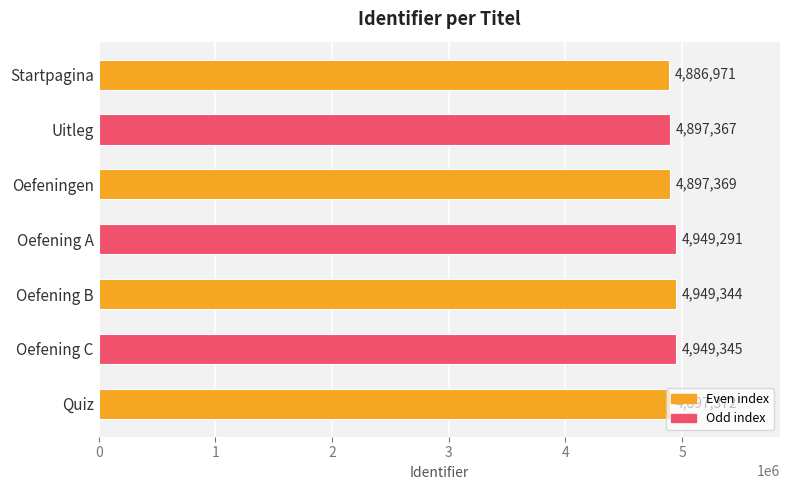

How many values are below 4897372?

3